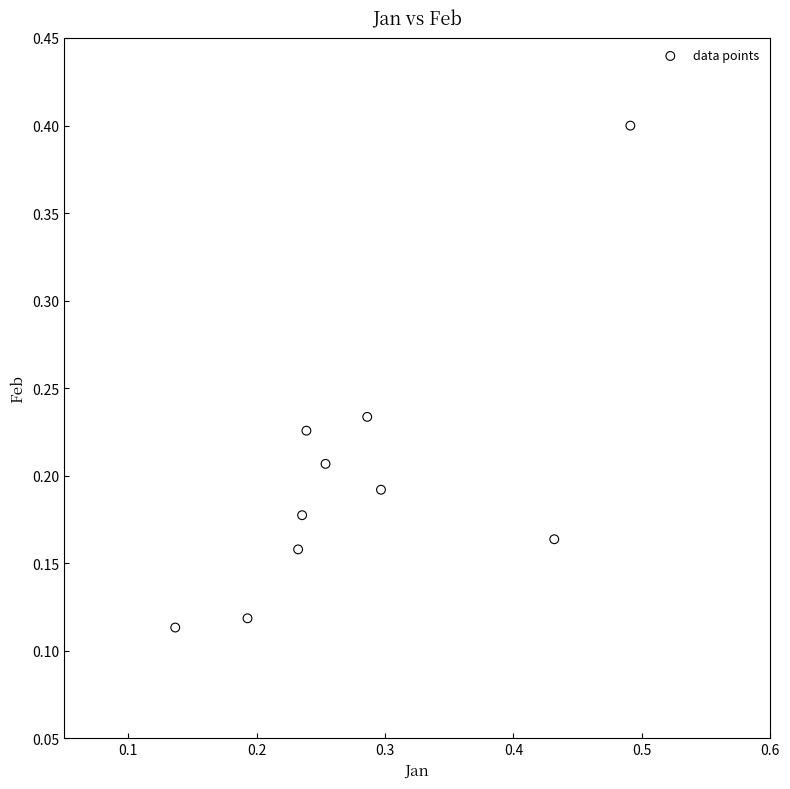

What is the range of Y values (max minus min)?

0.3